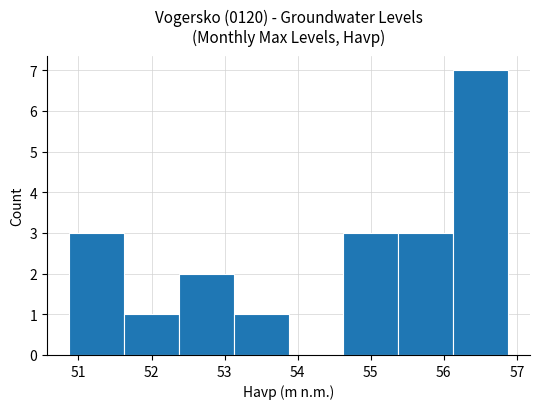

Reading left to right, list every bar in this chart as the range it spans on the x-axis followed by its height. Neither the bar edges nor the heights are printed on the chart, so give them approximately, as read against the axes.

50.9 to 51.6: 3
51.6 to 52.4: 1
52.4 to 53.1: 2
53.1 to 53.9: 1
53.9 to 54.6: 0
54.6 to 55.4: 3
55.4 to 56.1: 3
56.1 to 56.9: 7